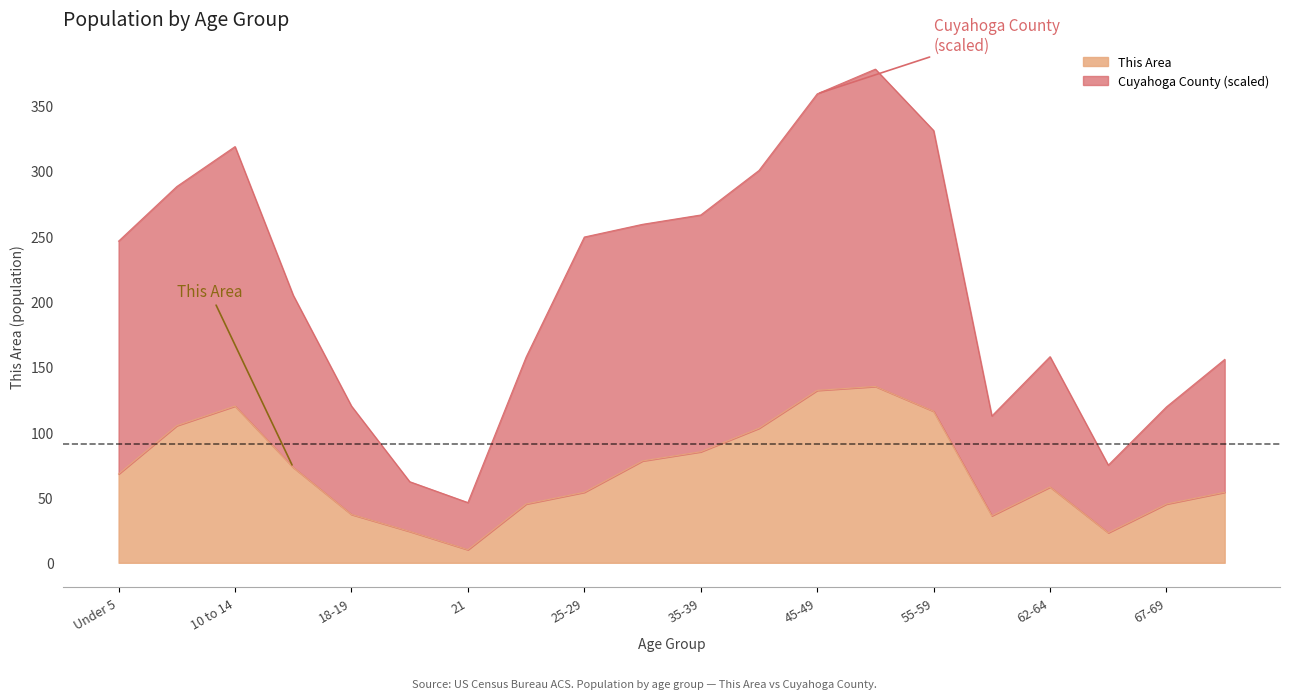

True or false: This Area and Cuyahoga County intersect in this chart.

False